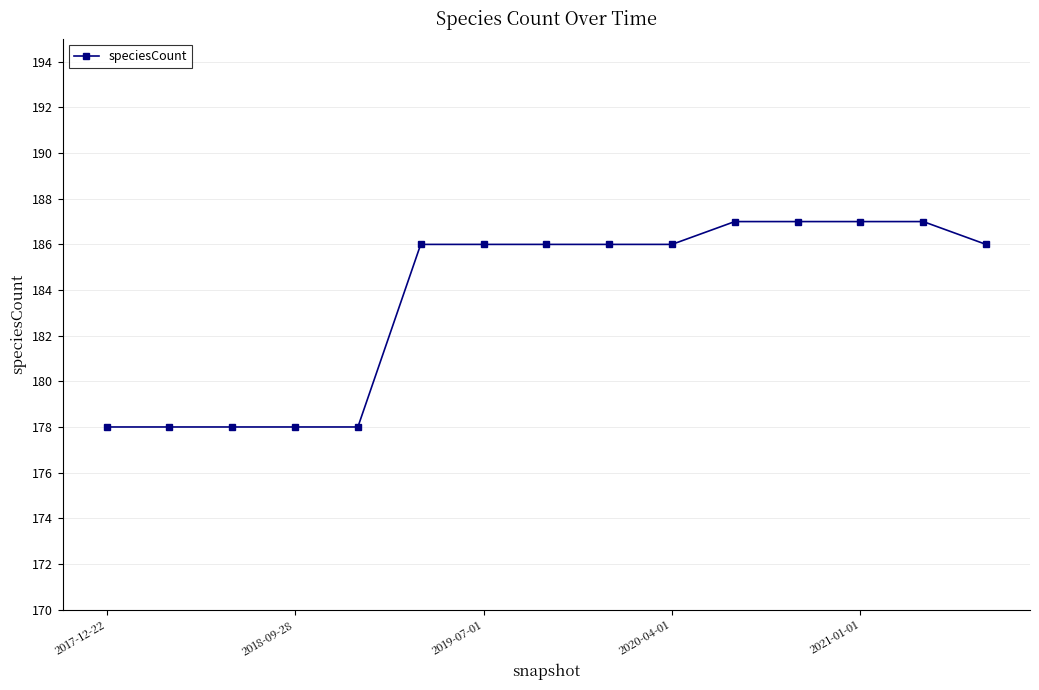

What is the difference between the maximum and second lowest values?

9